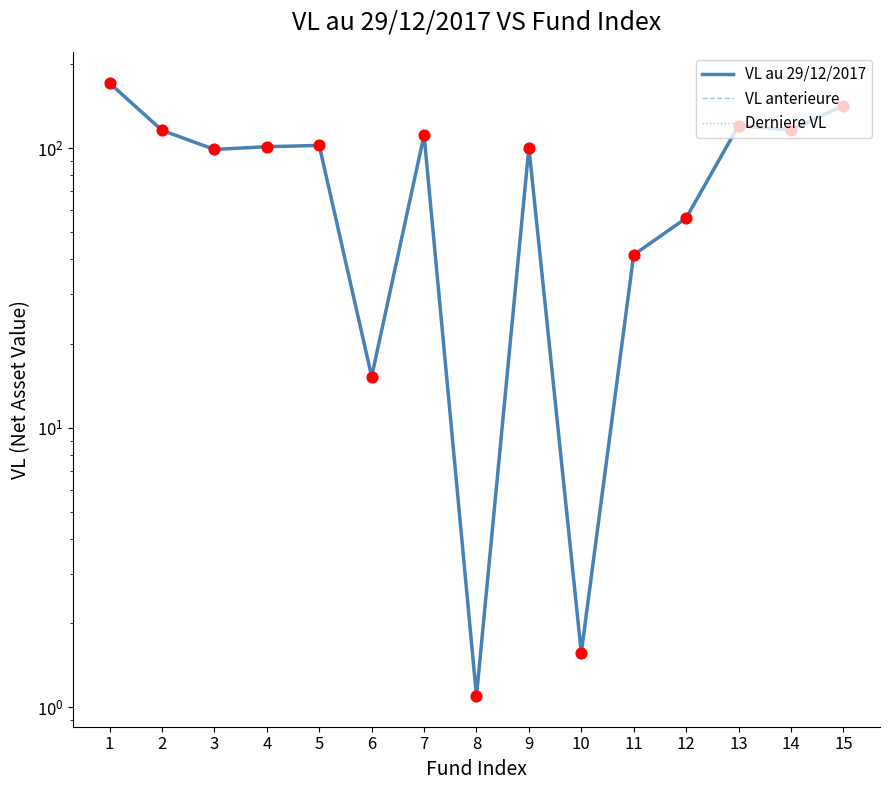

At which category is the sum across all series the highest?

1